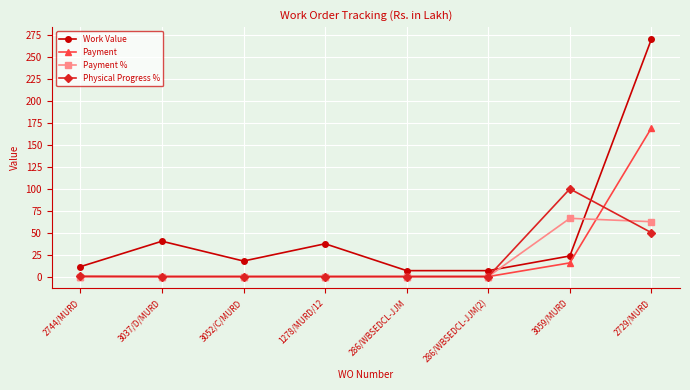

What are all the series names shown in the legend?

Work Value, Payment, Payment %, Physical Progress %